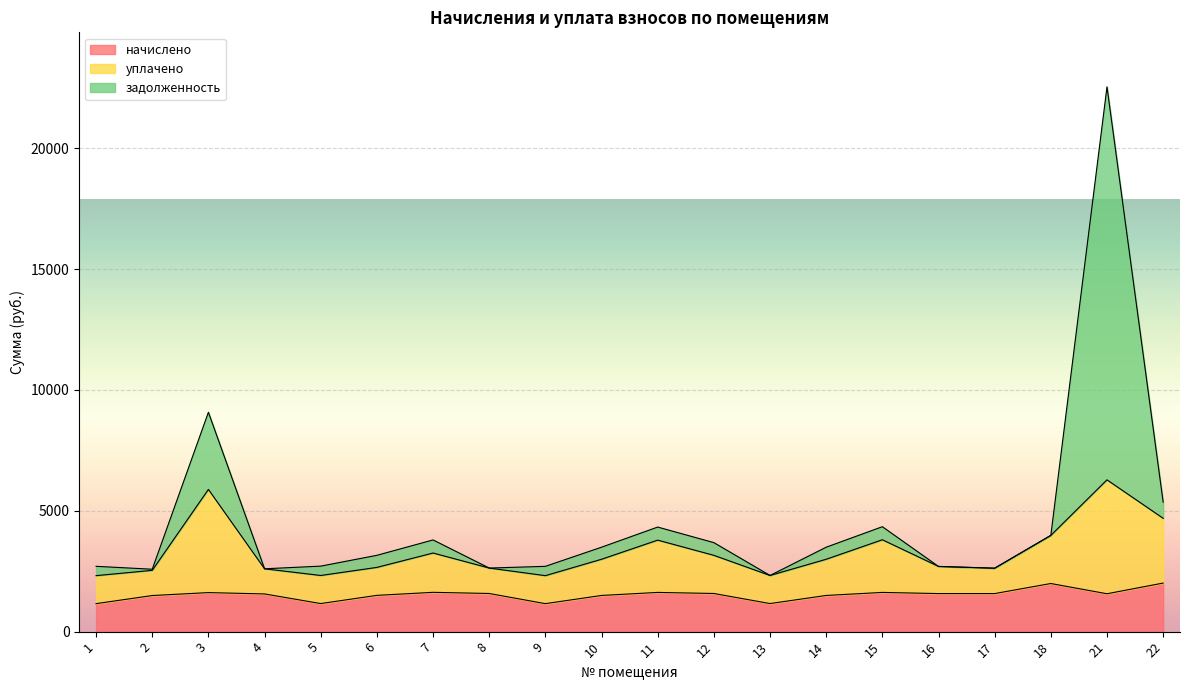

The value of задолженность at 18 is 5498.6. True or false?

False